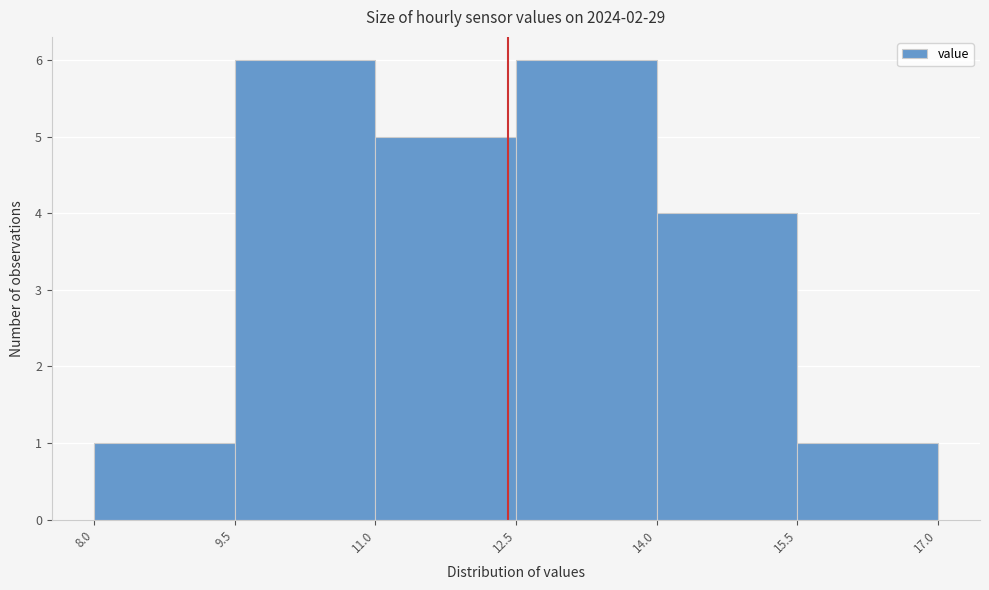

Reading left to right, list every bar in this chart as the range it spans on the x-axis followed by its height. The values are not printed on the chart, so give them approximately, as read against the axis.

8.0 to 9.5: 1
9.5 to 11.0: 6
11.0 to 12.5: 5
12.5 to 14.0: 6
14.0 to 15.5: 4
15.5 to 17.0: 1